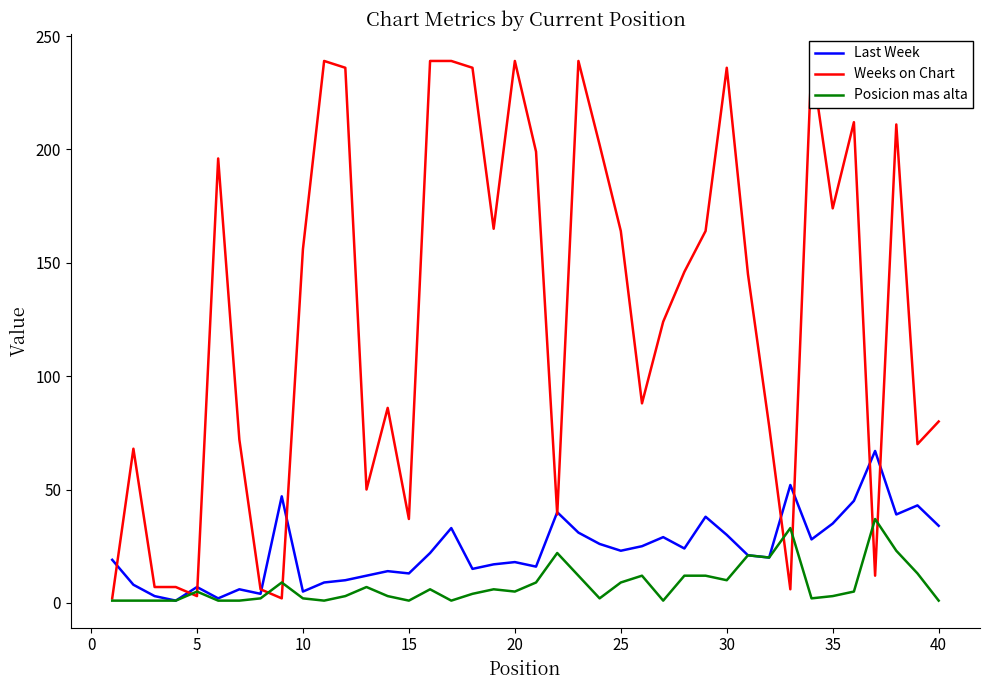

Is it true that Weeks on Chart equals 126 at 31?

False